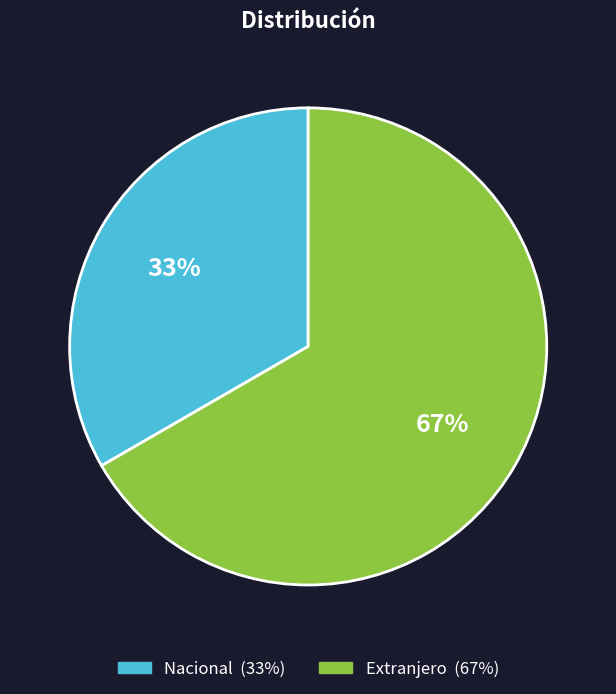

To the nearest percent, what is the combined percentage of Nacional and Extranjero?

100%